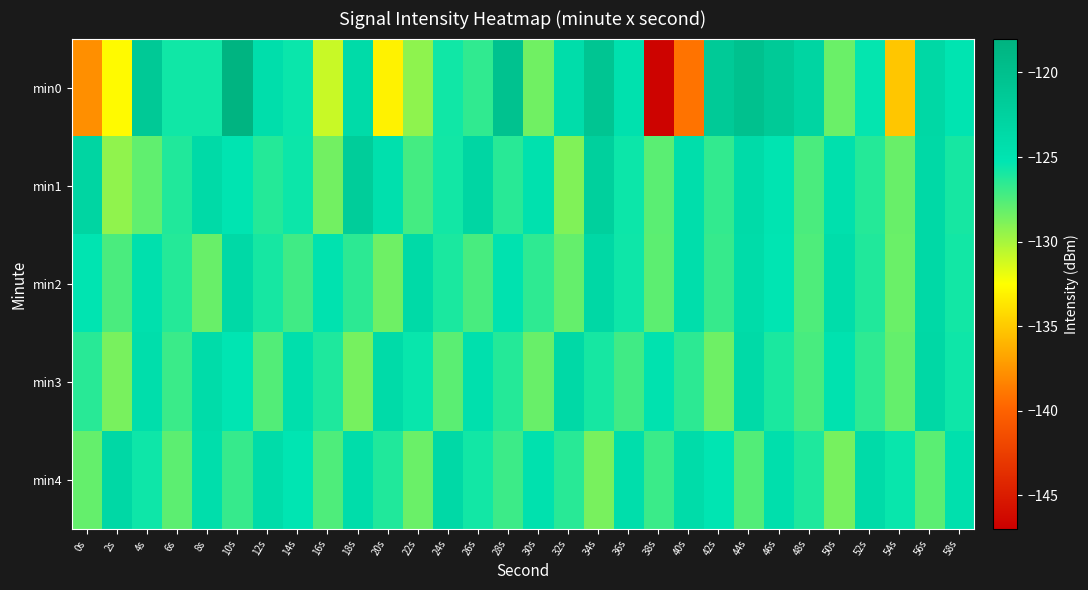

Reading left to right, what are all the values shown in this chart?

min0: 0s=-137.8	2s=-132.7	4s=-121.3	6s=-125.7	8s=-125.8	10s=-118.4	12s=-124.3	14s=-125.6	16s=-130.9	18s=-123.8	20s=-133.1	22s=-129.3	24s=-125.8	26s=-126.6	28s=-120.2	30s=-128.4	32s=-124.1	34s=-120.8	36s=-124.7	38s=-146.7	40s=-139.1	42s=-121.4	44s=-120.2	46s=-121.5	48s=-123.0	50s=-128.3	52s=-125.4	54s=-135.2	56s=-123.3	58s=-125.1
min1: 0s=-123.0	2s=-129.4	4s=-128.0	6s=-126.2	8s=-123.7	10s=-125.1	12s=-126.3	14s=-125.6	16s=-128.5	18s=-121.9	20s=-124.5	22s=-127.2	24s=-125.8	26s=-123.1	28s=-126.4	30s=-124.7	32s=-128.9	34s=-122.3	36s=-125.6	38s=-127.8	40s=-124.2	42s=-126.7	44s=-123.8	46s=-125.1	48s=-127.4	50s=-124.6	52s=-126.3	54s=-128.2	56s=-123.5	58s=-125.9
min2: 0s=-125.1	2s=-127.4	4s=-124.6	6s=-126.3	8s=-128.2	10s=-123.5	12s=-125.9	14s=-127.1	16s=-124.8	18s=-126.5	20s=-128.4	22s=-123.7	24s=-126.0	26s=-127.3	28s=-124.9	30s=-126.6	32s=-128.1	34s=-123.4	36s=-125.7	38s=-127.9	40s=-124.3	42s=-126.8	44s=-123.9	46s=-125.2	48s=-127.5	50s=-124.1	52s=-126.2	54s=-128.3	56s=-123.6	58s=-125.8
min3: 0s=-126.4	2s=-128.7	4s=-124.2	6s=-126.9	8s=-124.0	10s=-125.3	12s=-127.6	14s=-124.4	16s=-126.1	18s=-128.6	20s=-123.8	22s=-125.5	24s=-127.8	26s=-124.6	28s=-126.3	30s=-128.2	32s=-123.5	34s=-125.9	36s=-127.1	38s=-124.8	40s=-126.5	42s=-128.4	44s=-123.7	46s=-126.0	48s=-127.3	50s=-124.9	52s=-126.6	54s=-128.1	56s=-123.4	58s=-125.7
min4: 0s=-128.1	2s=-123.4	4s=-125.7	6s=-127.9	8s=-124.3	10s=-126.8	12s=-123.9	14s=-125.2	16s=-127.5	18s=-124.1	20s=-126.2	22s=-128.3	24s=-123.6	26s=-125.8	28s=-127.0	30s=-124.7	32s=-126.4	34s=-128.7	36s=-124.2	38s=-126.9	40s=-124.0	42s=-125.3	44s=-127.6	46s=-124.4	48s=-126.1	50s=-128.6	52s=-123.8	54s=-125.5	56s=-127.8	58s=-124.6